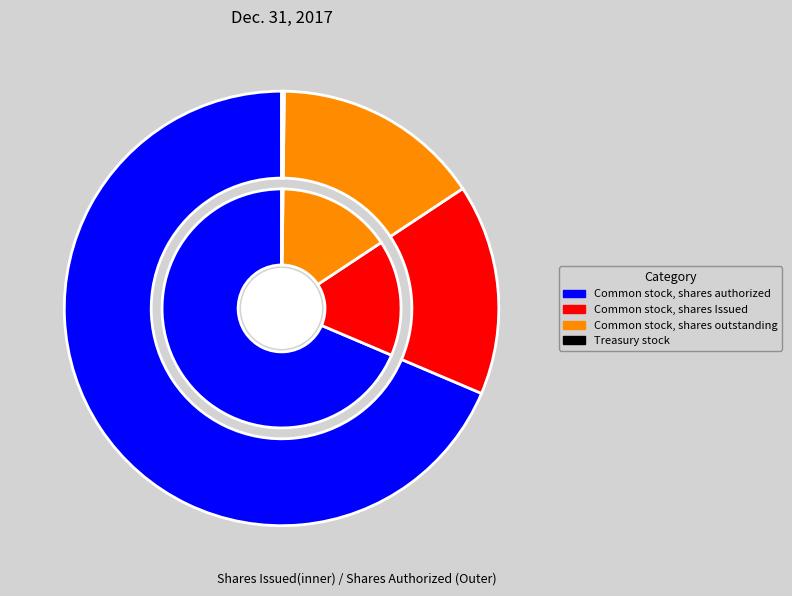

What is the change in value from Common stock, shares authorized to Treasury stock?

-807613594